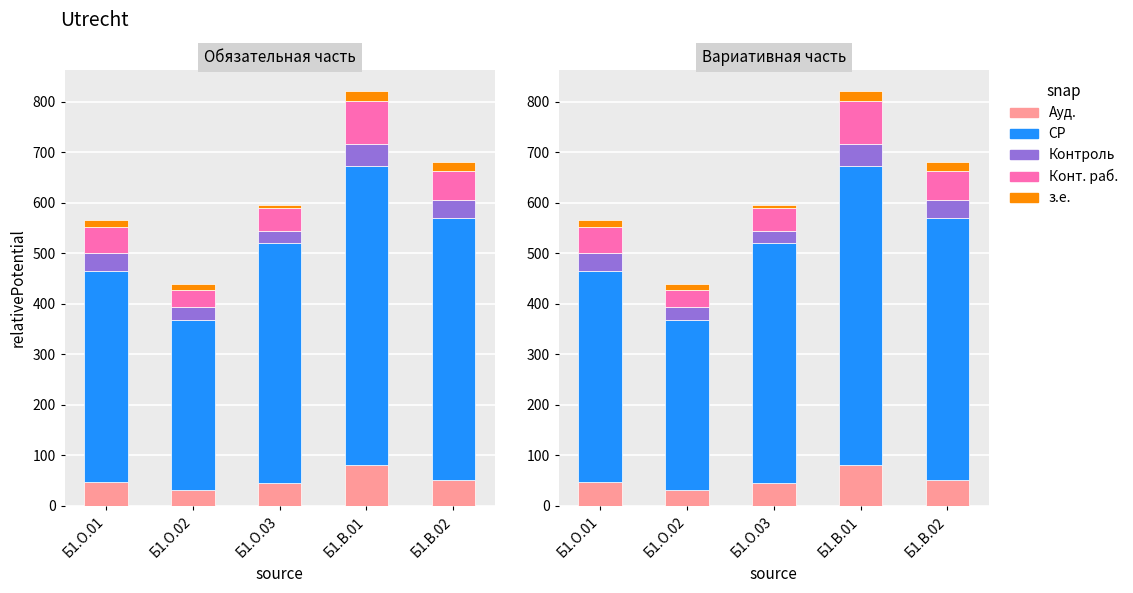

What are all the series names shown in the legend?

Ауд., СР, Контроль, Конт. раб., з.е.